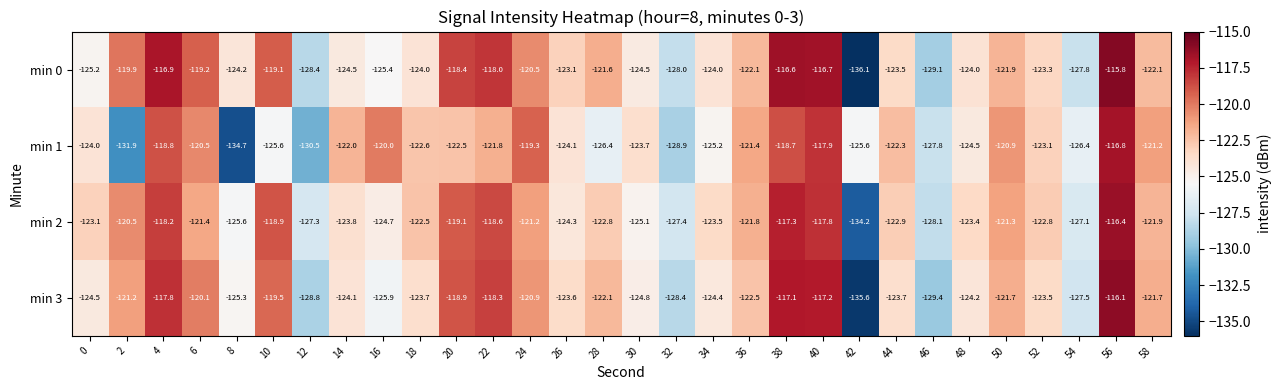

The value of min 0 at 20 is -62.9. True or false?

False